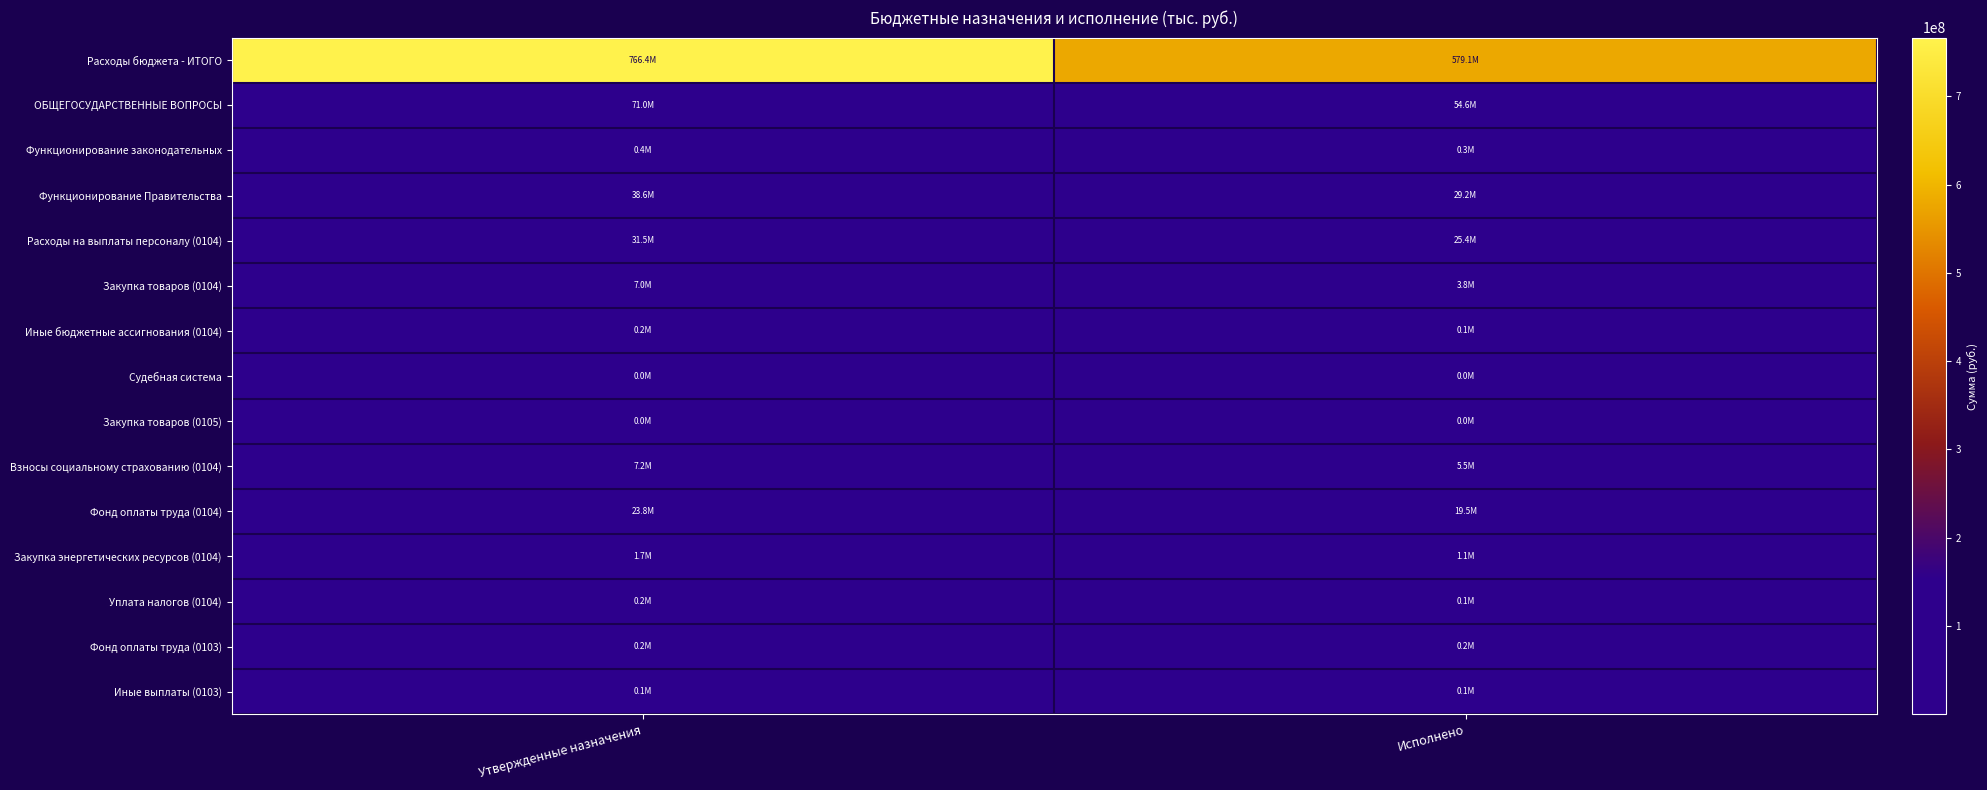

Reading left to right, list all the values displayed in this chart.

Расходы бюджета - ИТОГО: Утвержденные назначения=766419282.8	Исполнено=579131683.3
ОБЩЕГОСУДАРСТВЕННЫЕ ВОПРОСЫ: Утвержденные назначения=70965284.1	Исполнено=54610182.3
Функционирование законодательных: Утвержденные назначения=378300.0	Исполнено=320523.4
Функционирование Правительства: Утвержденные назначения=38583516.7	Исполнено=29248756.4
Расходы на выплаты персоналу (0104): Утвержденные назначения=31462830.0	Исполнено=25420520.8
Закупка товаров (0104): Утвержденные назначения=6961476.7	Исполнено=3766117.2
Иные бюджетные ассигнования (0104): Утвержденные назначения=159210.0	Исполнено=62118.3
Судебная система: Утвержденные назначения=8300.0	Исполнено=8300.0
Закупка товаров (0105): Утвержденные назначения=8300.0	Исполнено=8300.0
Взносы социальному страхованию (0104): Утвержденные назначения=7176304.0	Исполнено=5491623.2
Фонд оплаты труда (0104): Утвержденные назначения=23806626.0	Исполнено=19501224.9
Закупка энергетических ресурсов (0104): Утвержденные назначения=1670010.0	Исполнено=1090208.8
Уплата налогов (0104): Утвержденные назначения=159210.0	Исполнено=62118.3
Фонд оплаты труда (0103): Утвержденные назначения=213850.0	Исполнено=176916.7
Иные выплаты (0103): Утвержденные назначения=100000.0	Исполнено=94000.0